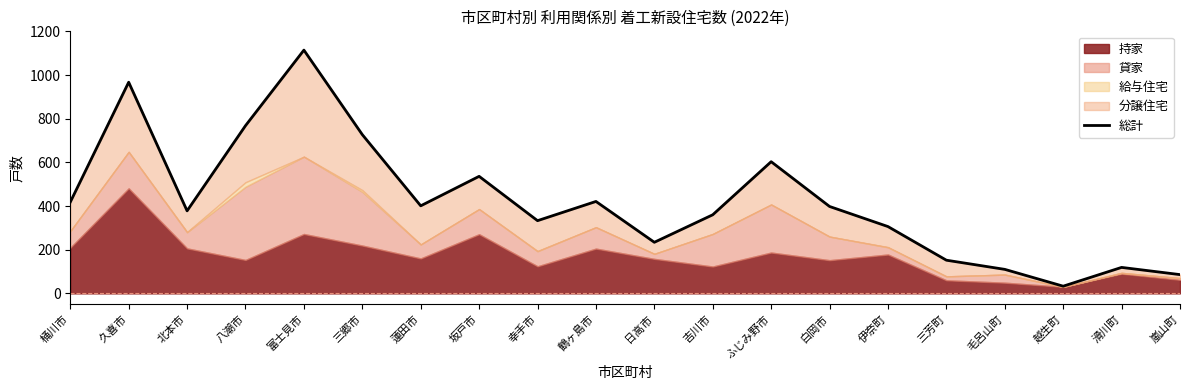

Which category has the highest value across all series?

富士見市